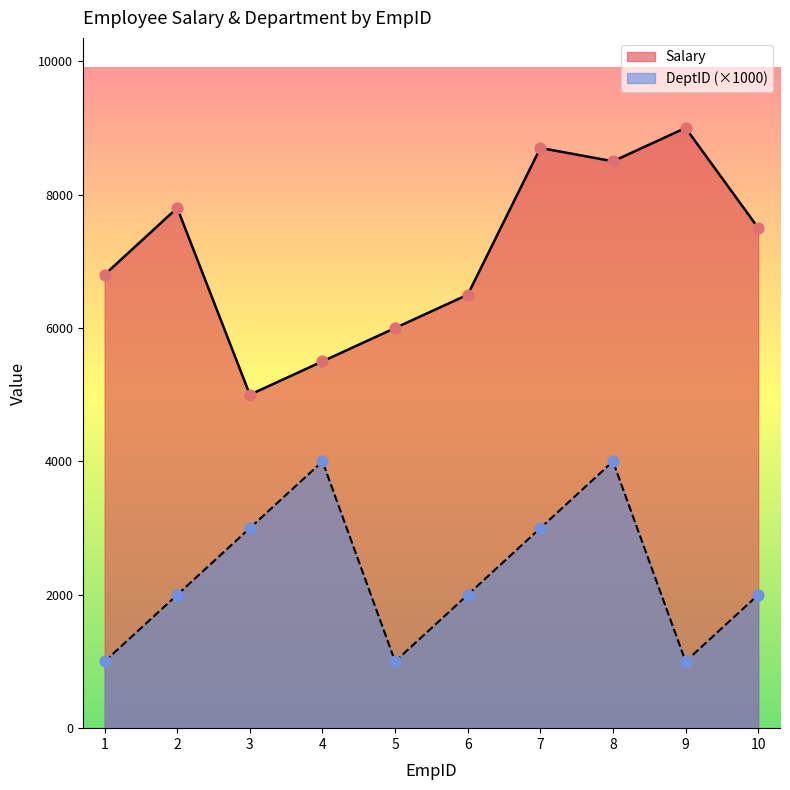

Which series has the largest total across all categories?

Salary